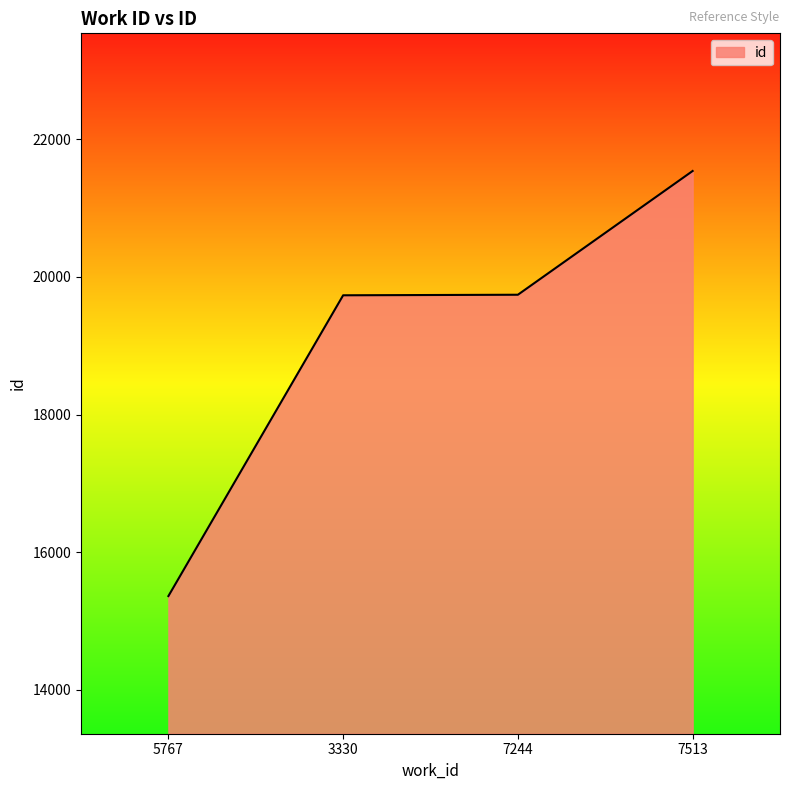

How many values are below 19742?

2